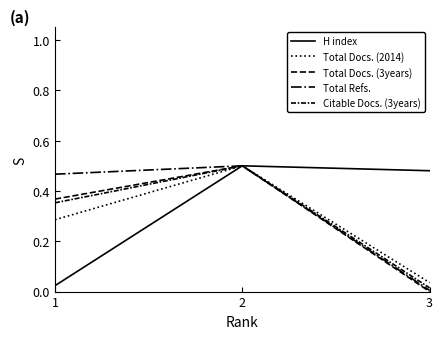

Does the chart have visible grid lines?

No